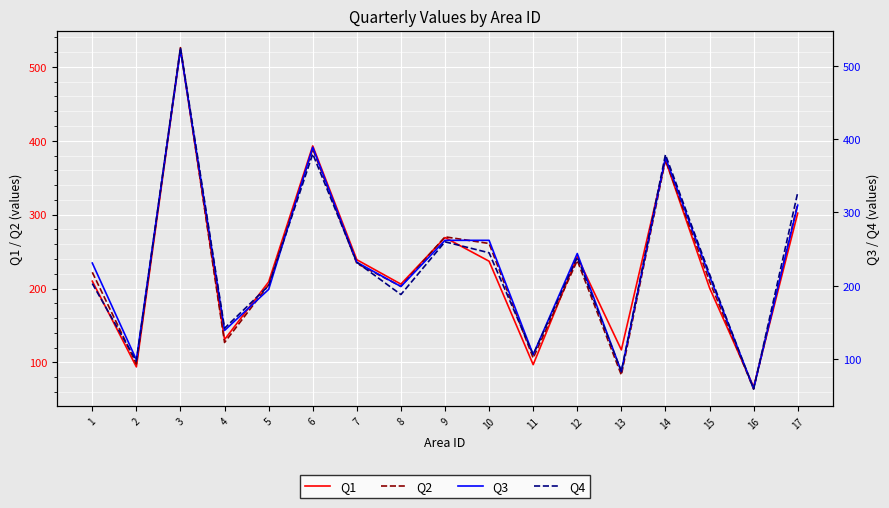

At which label does Q4 first exceed 216?

3